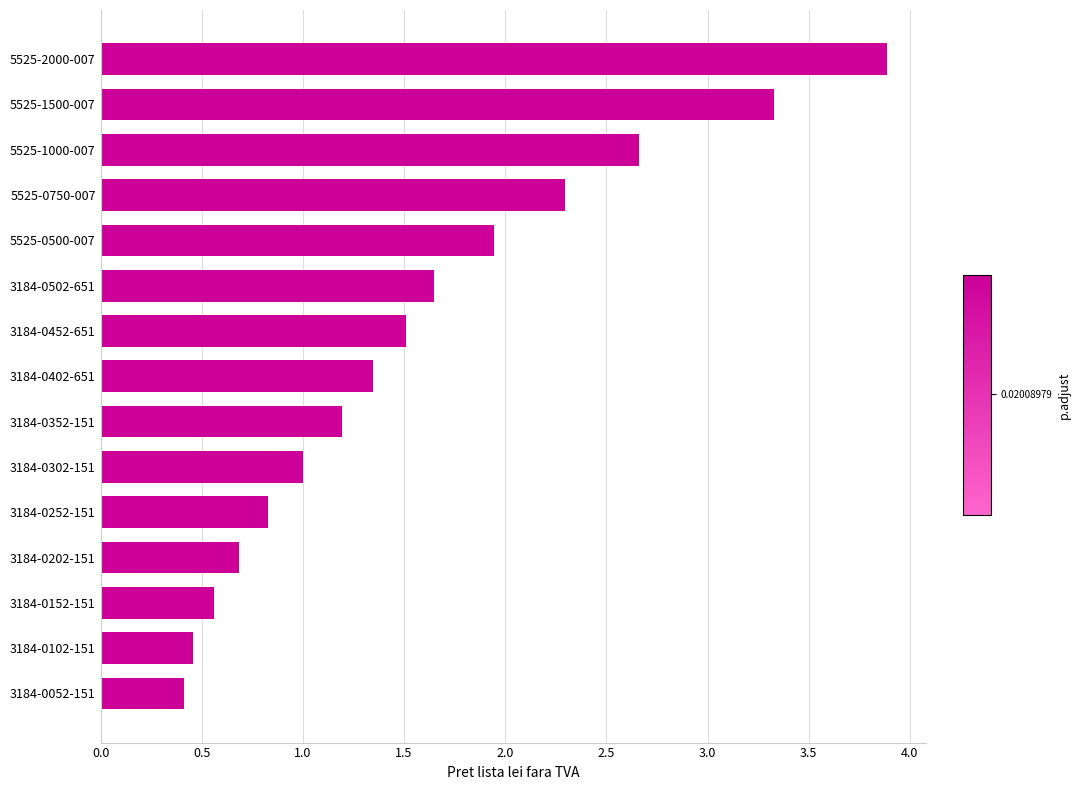

At which label is the value closest to 2?

5525-0500-007